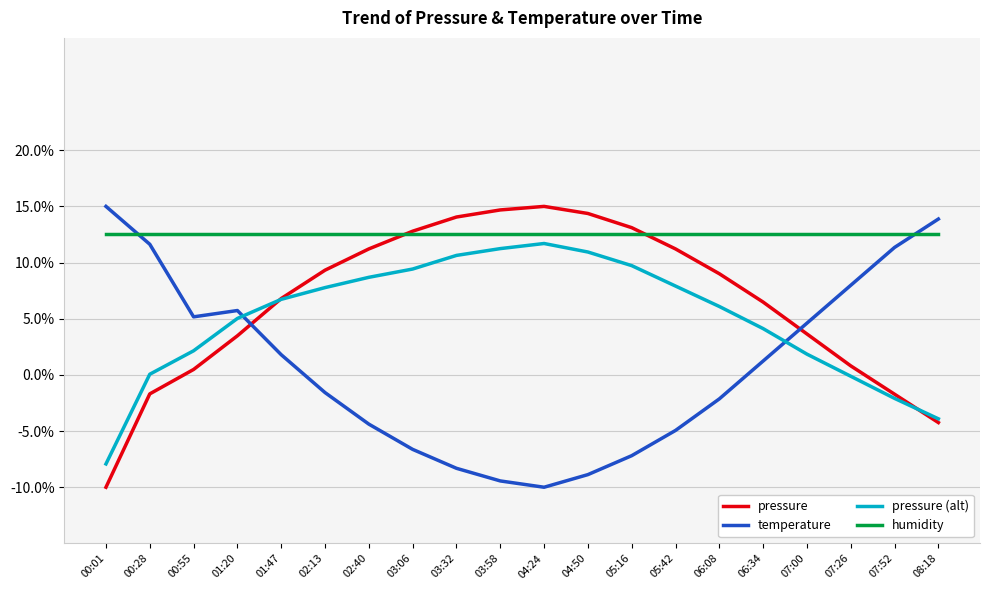

True or false: temperature and humidity intersect in this chart.

True